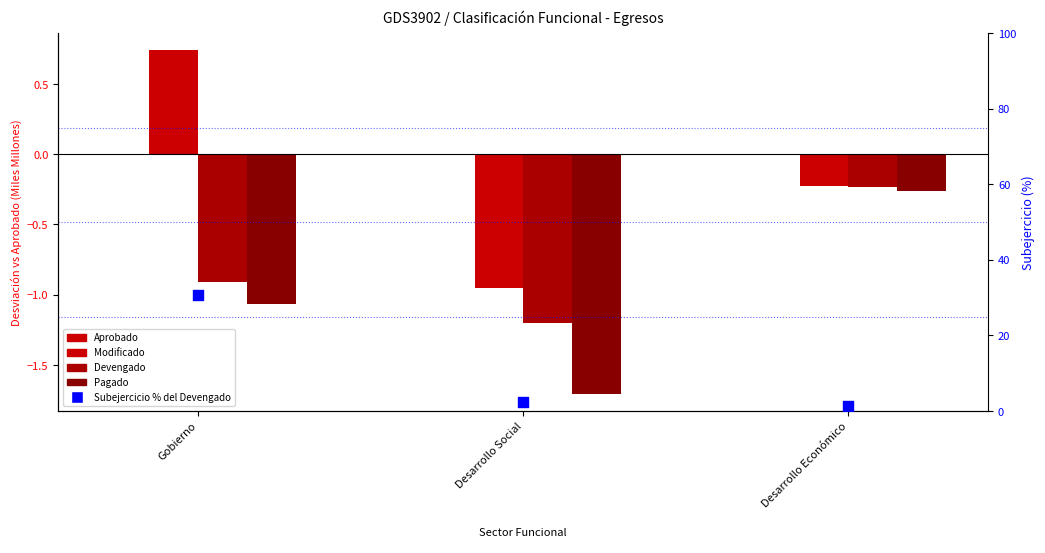

What are all the series names shown in the legend?

Aprobado, Modificado, Devengado, Pagado, Subejercicio % del Devengado